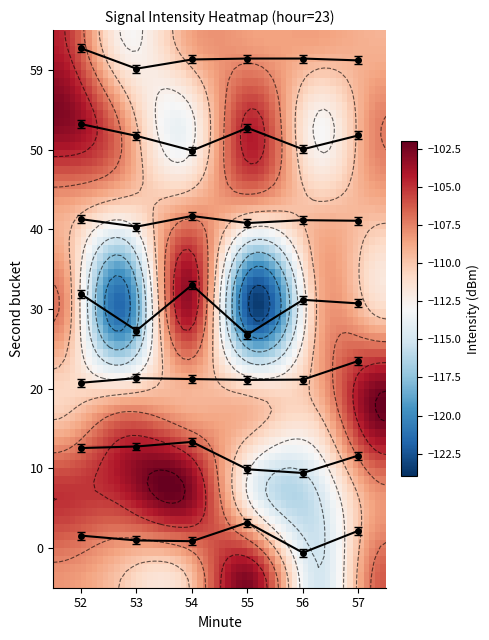

Which series has the largest range (max minus min)?

30